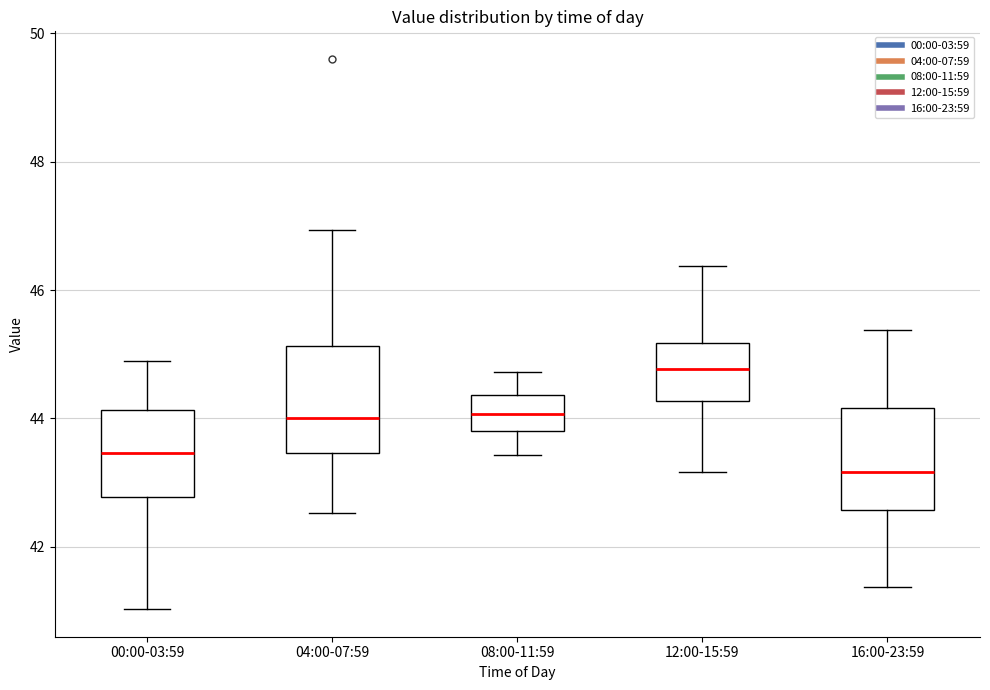

Which box has the lowest median line?

16:00-23:59